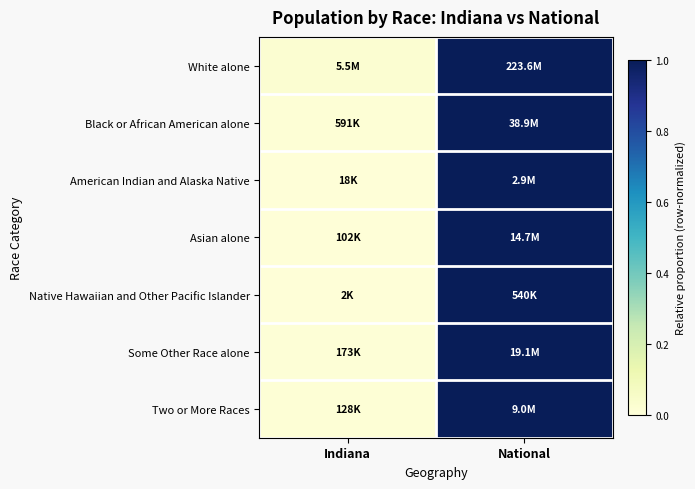

At how many categories does at least one series exceed 0?

2